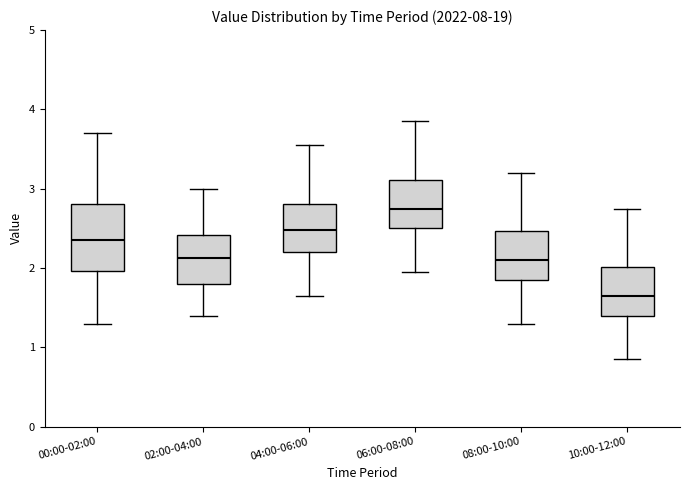

Which box has the highest median line?

06:00-08:00